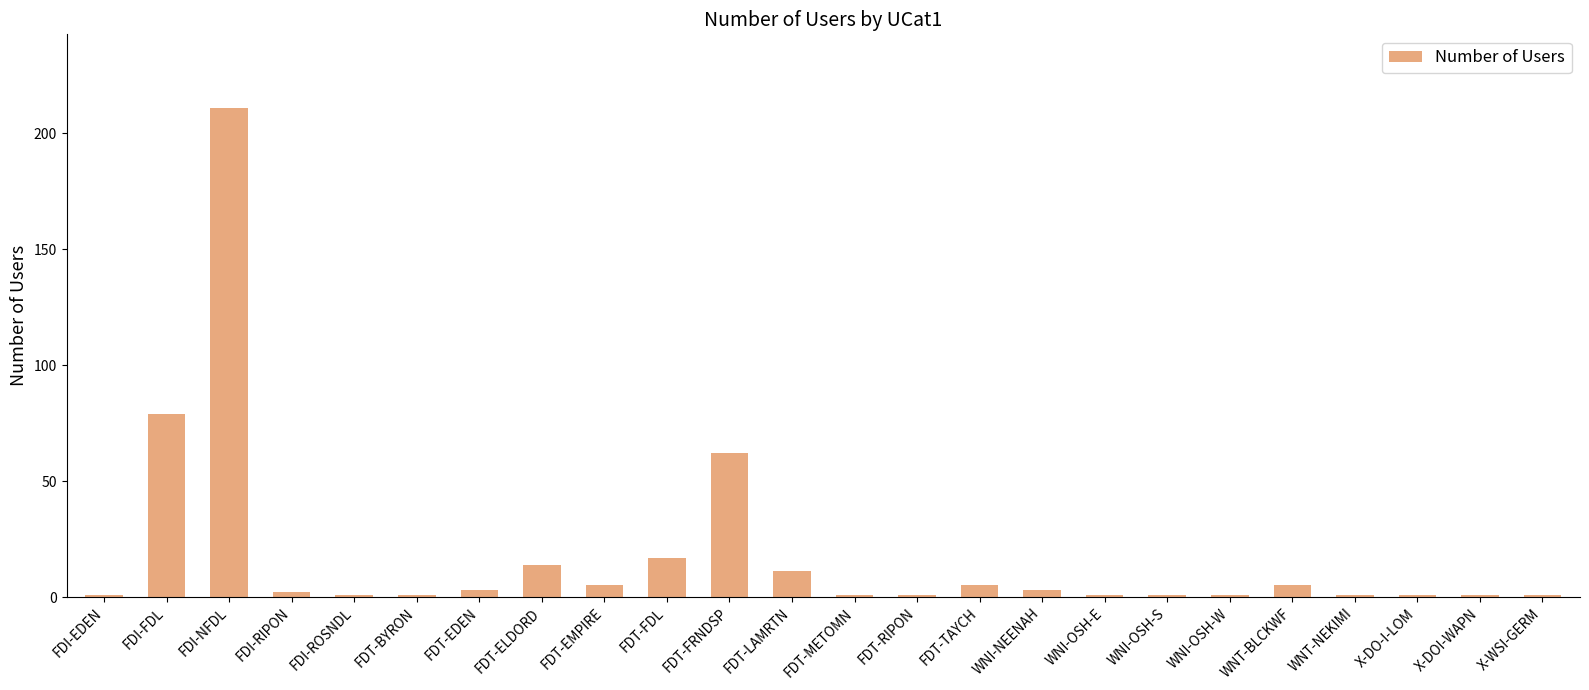

Where does the data first go above 2?

FDI-FDL